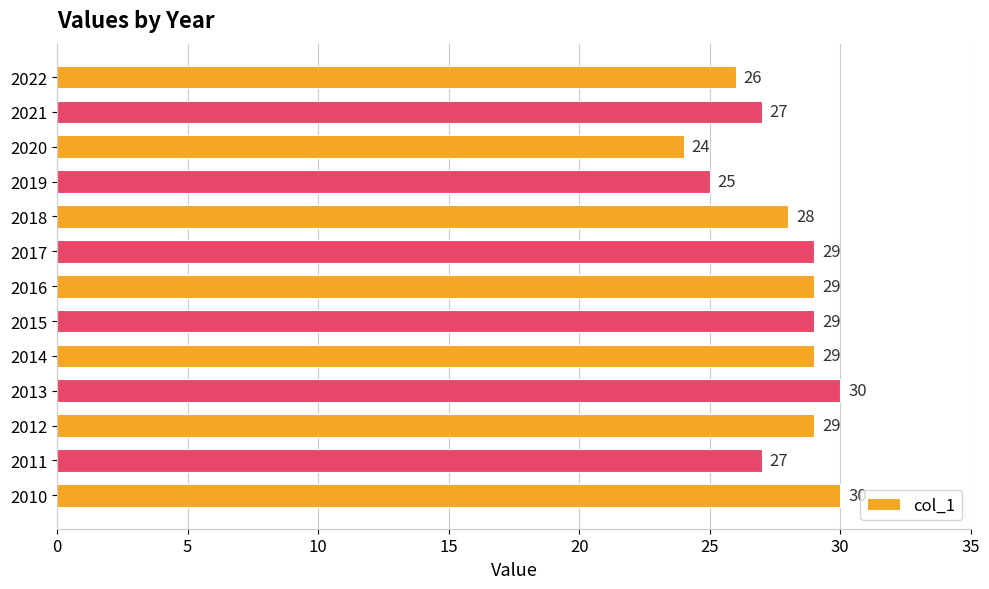

Count the values in the range 27 to 29.

8